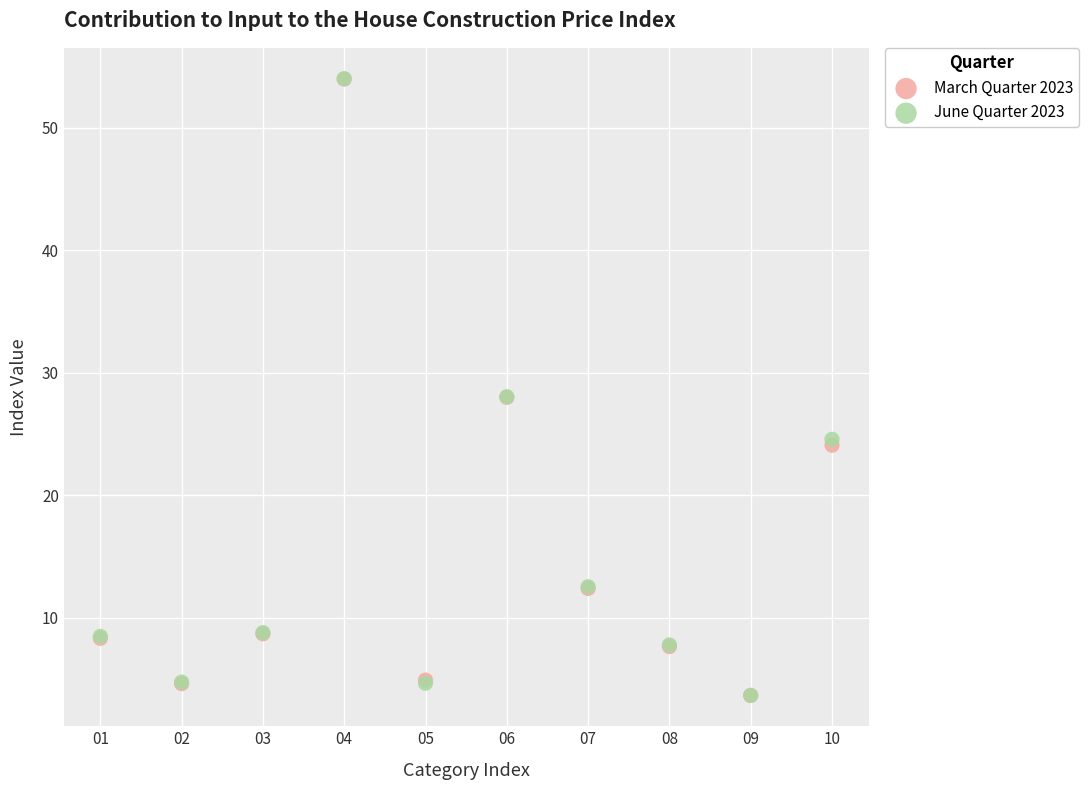

Which series has the widest spread of Y values?

June Quarter 2023